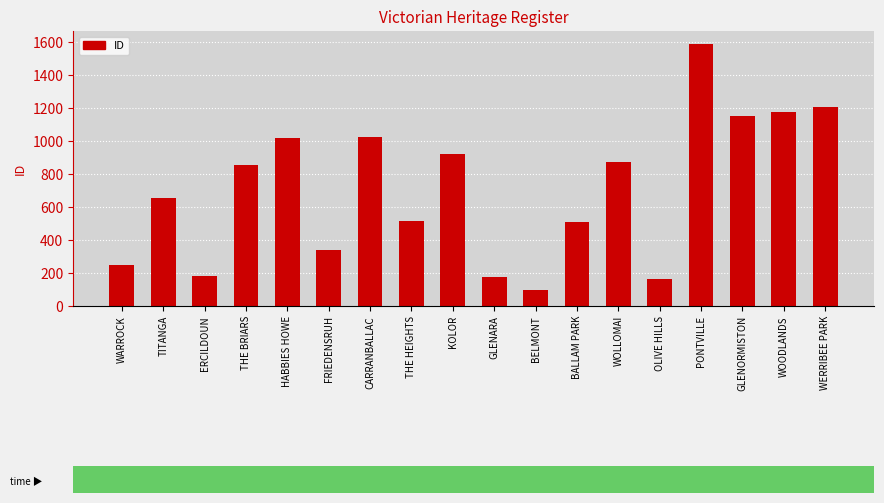

Between GLENARA and BALLAM PARK, which is larger?

BALLAM PARK